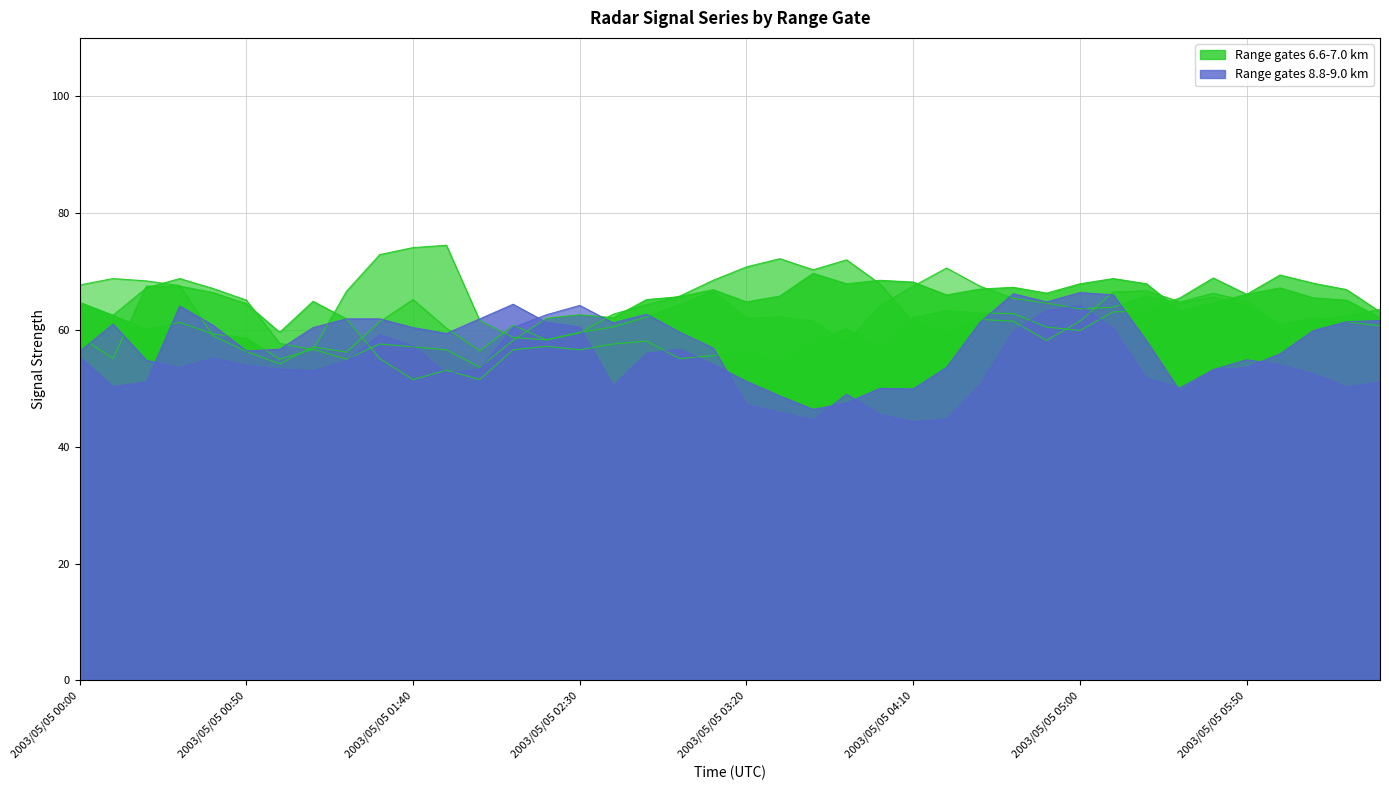

At which label is 6.774 closest to 61?

2003/05/05 00:30